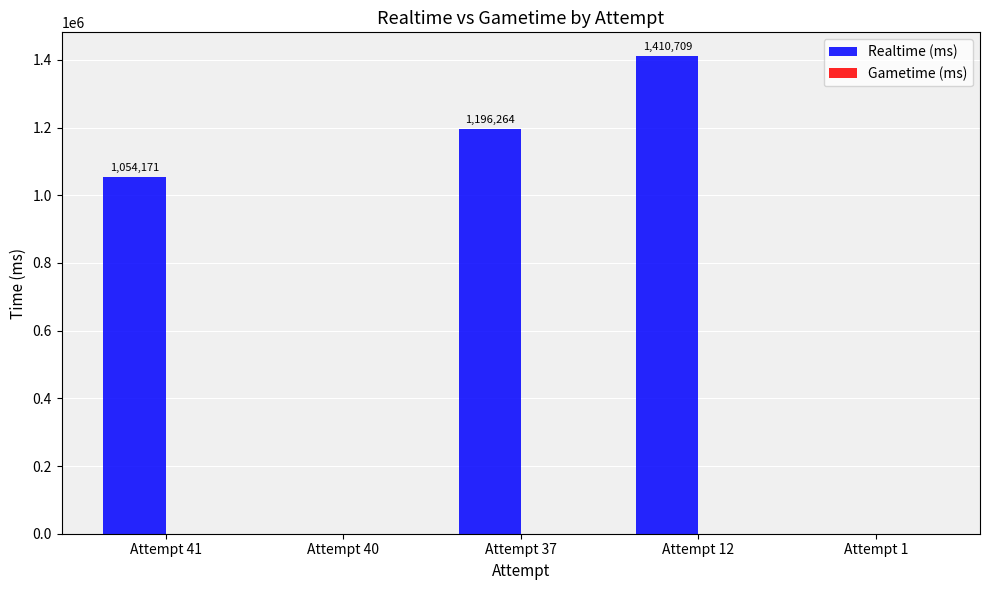

The chart shows a value of 0 at Attempt 40. True or false?

True